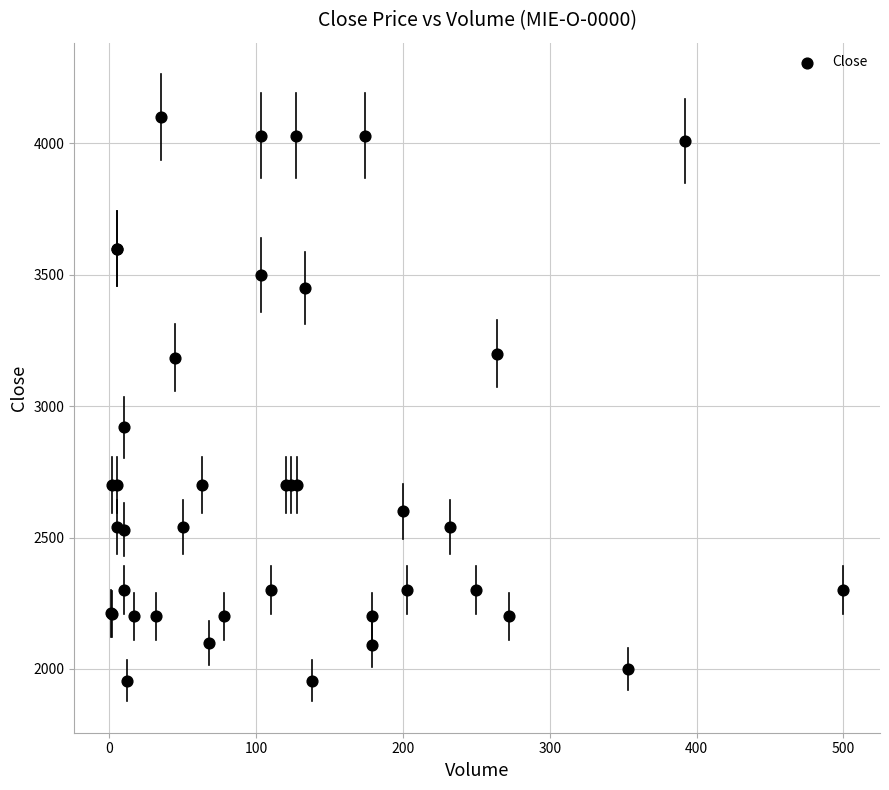

What Y value in the scatter plot is closest to 3027?

2920